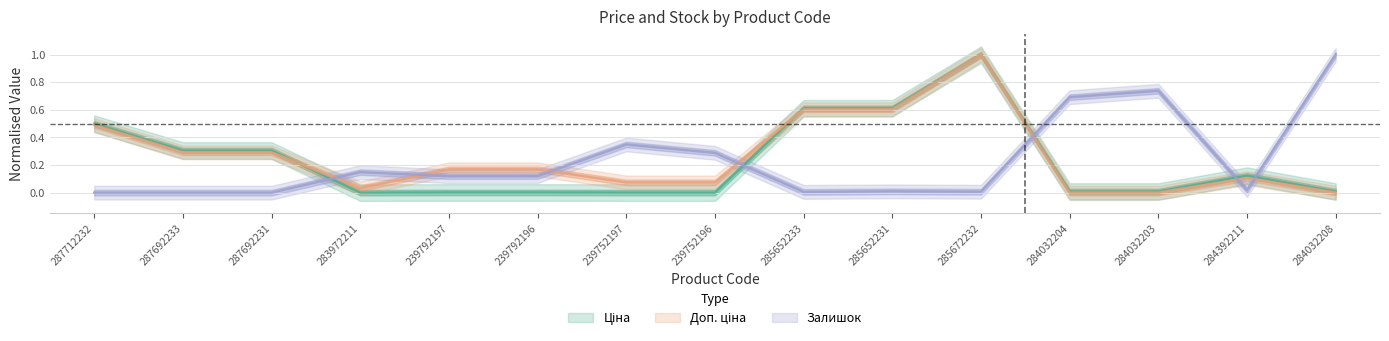

What is the approximate value of Доп. ціна at 287712232?

0.5